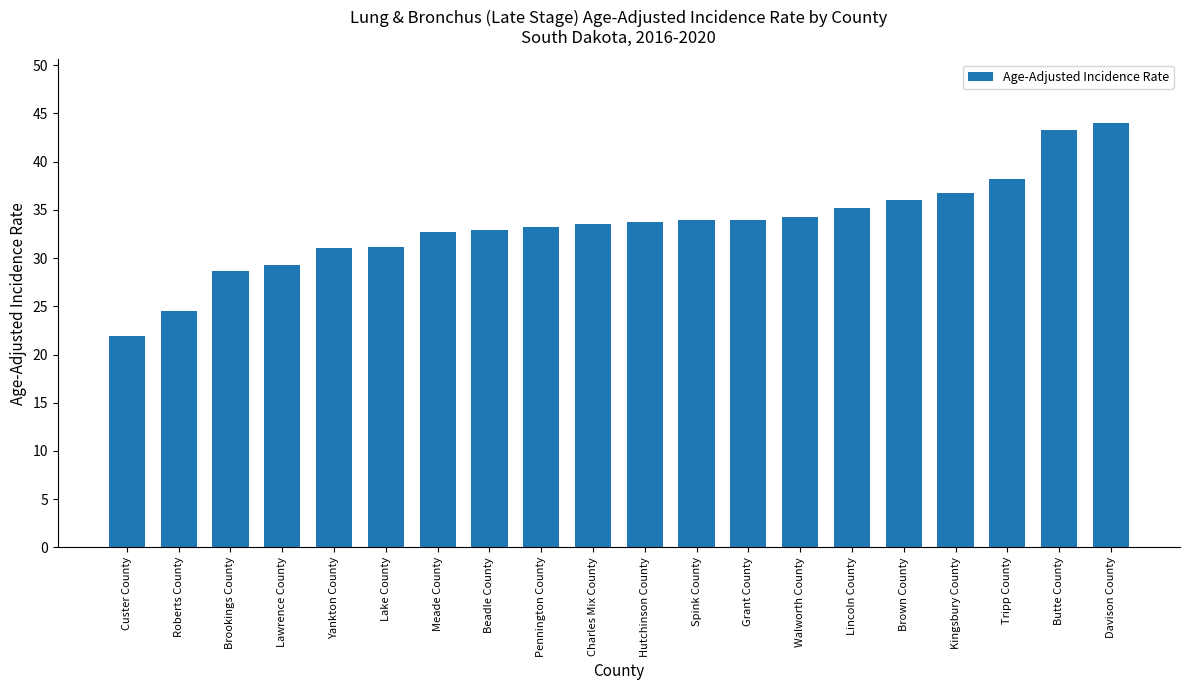

True or false: the data shows 44.0 at Davison County.

True